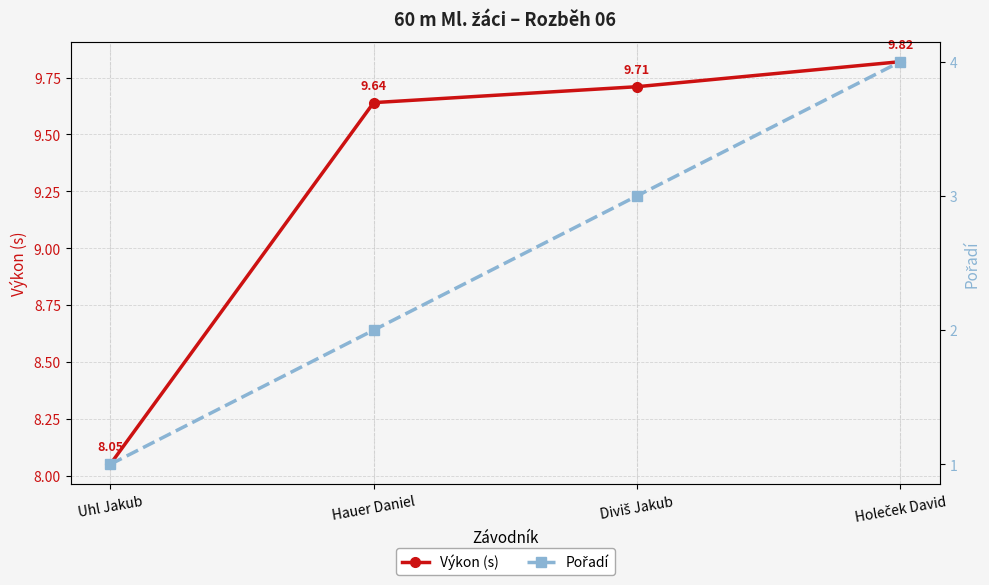

True or false: Pořadí and Výkon (s) cross at least once.

False